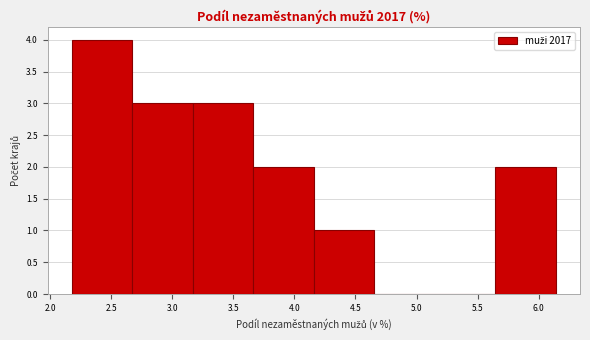

How tall is the bar that spans 2.20 to 2.65 on the x-axis? Neither the bar edges nor the heights are printed on the chart, so give them approximately, as read against the axes.

4